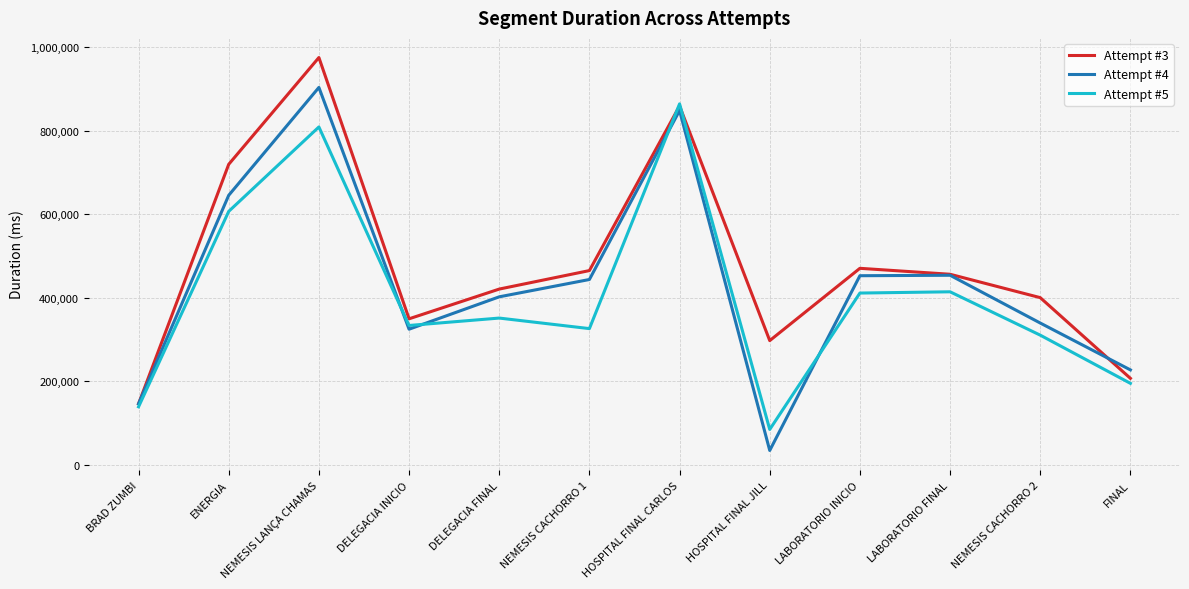

How many lines are shown in the chart?

3